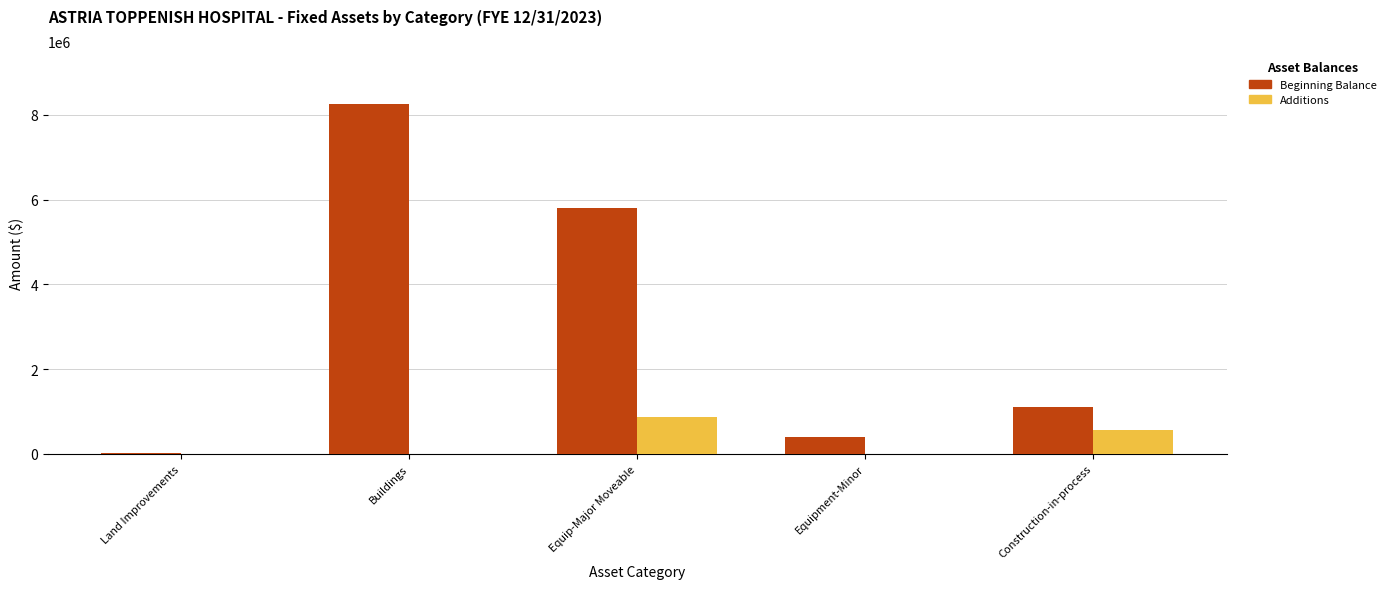

What is the greatest value displayed?

8244365.0